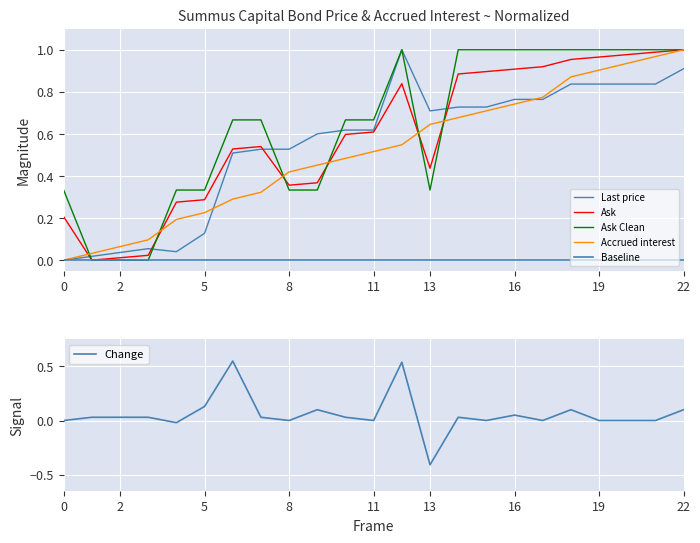

True or false: Change has a value of 0.0 at 11.

True